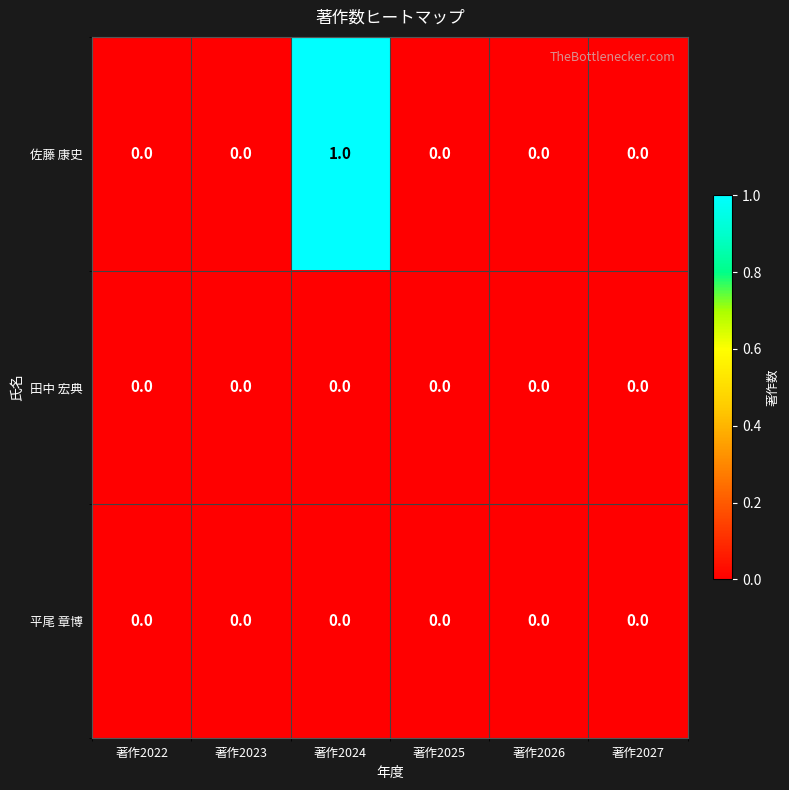

At which category is the sum across all series the highest?

著作2024